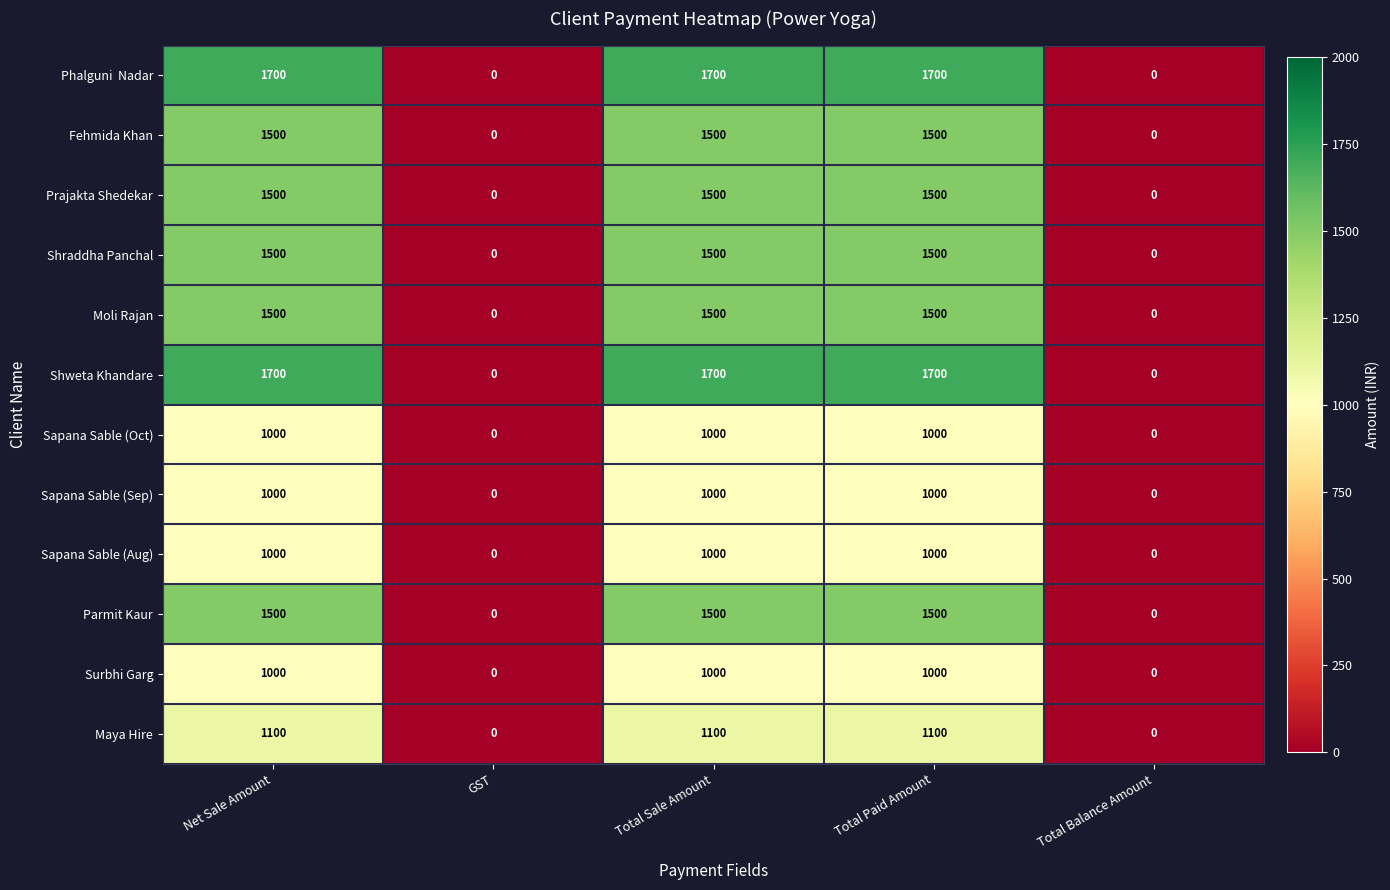

What is the sum of the Sapana Sable (Oct) values at Total Paid Amount and Net Sale Amount?

2000